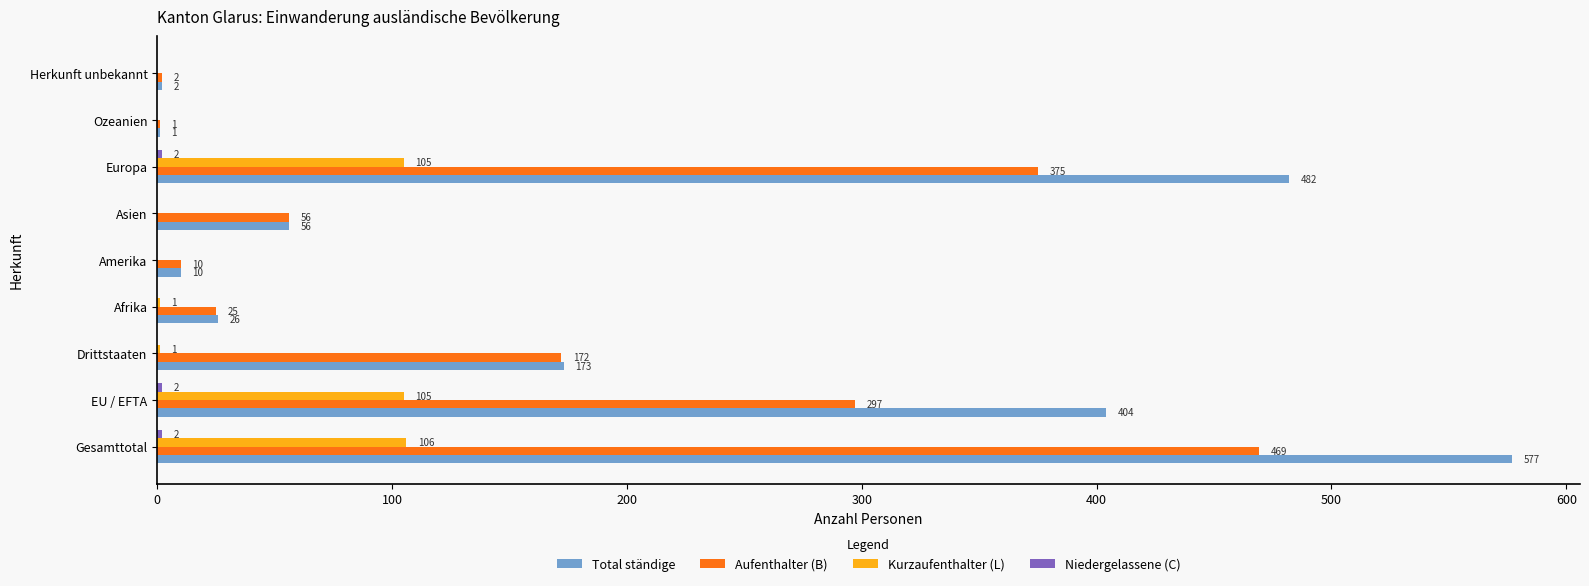

True or false: Kurzaufenthalter (L) has a value of 1 at Afrika.

True